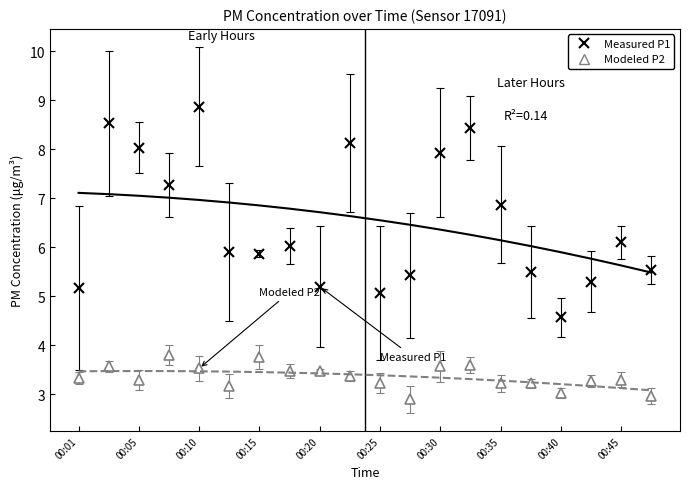

The value of Measured P1 at 00:30 is 7.9. True or false?

True